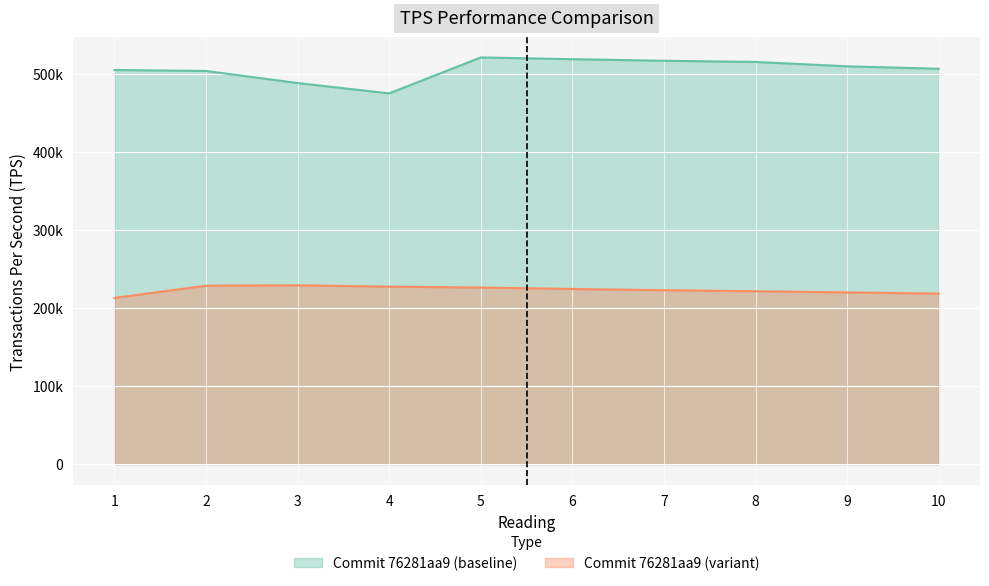

What are all the series names shown in the legend?

Commit 76281aa9 (baseline), Commit 76281aa9 (variant)